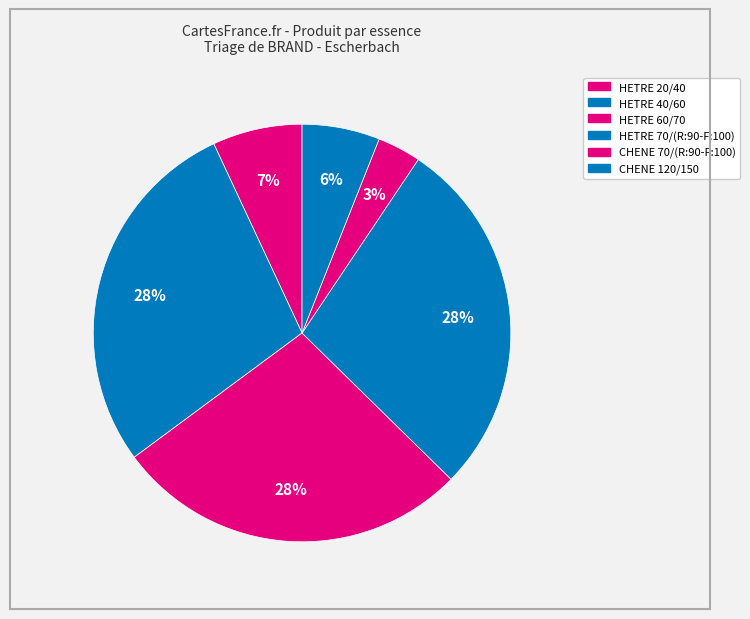

How many slices are in this pie chart?

6